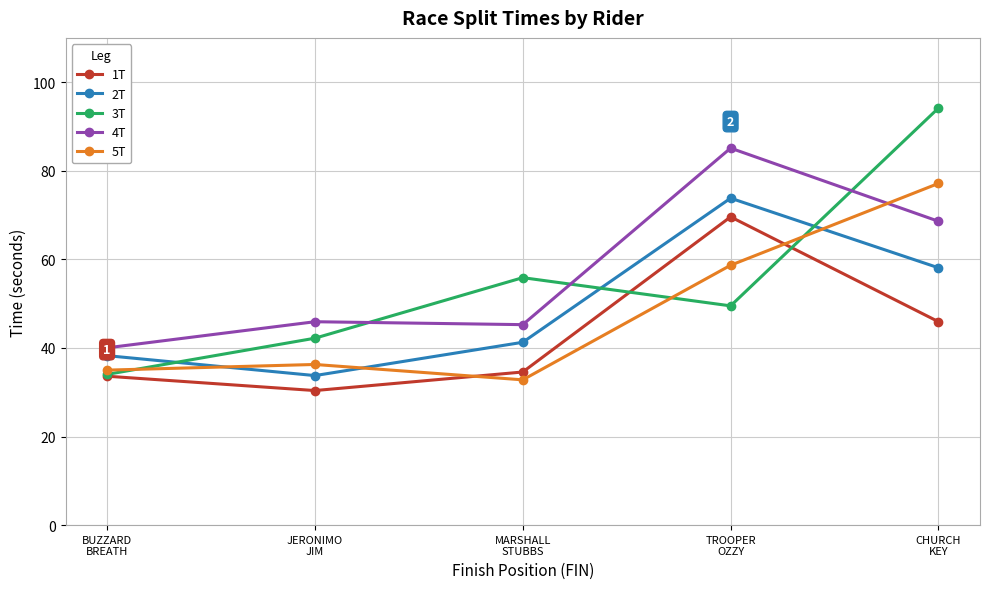

Read the 4T value at TROOPER
OZZY.

85.1